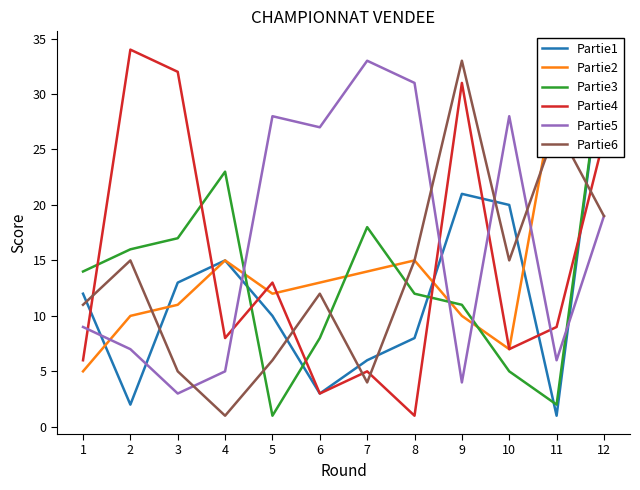

At how many categories does at least one series exceed 22?

11